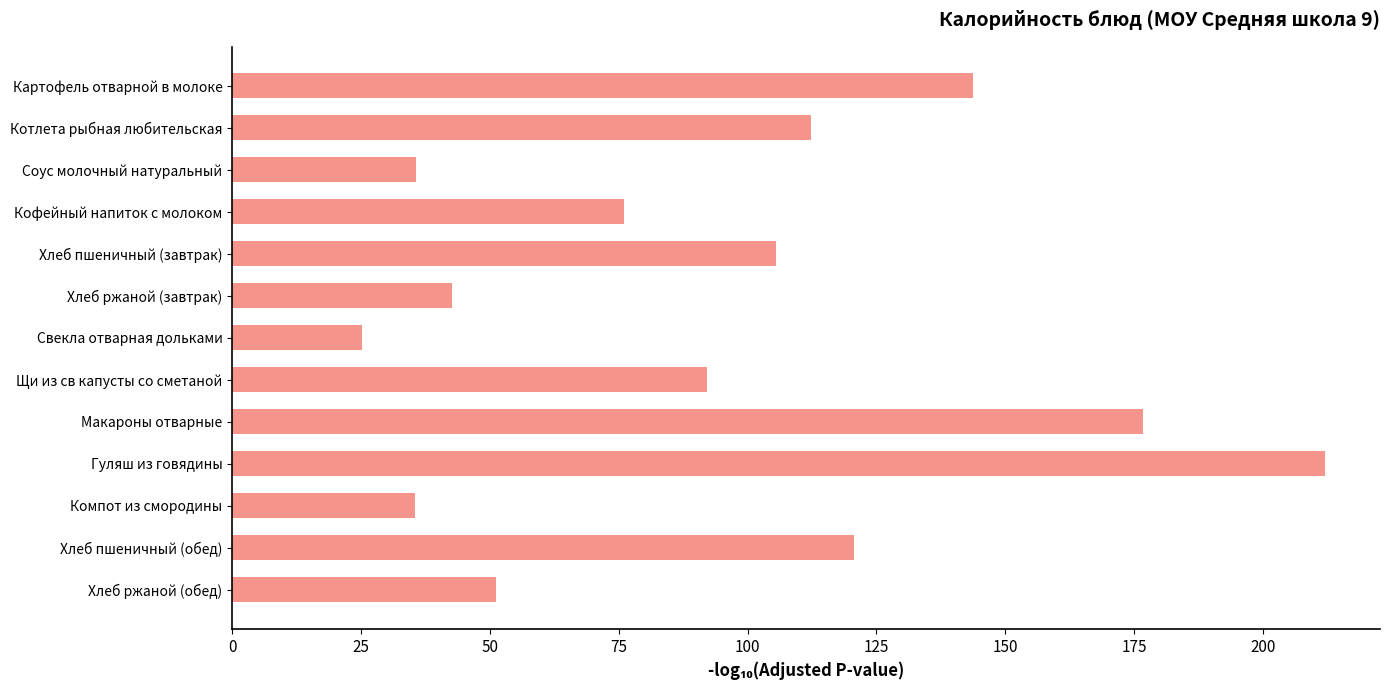

The chart shows a value of 212.1 at Гуляш из говядины. True or false?

True